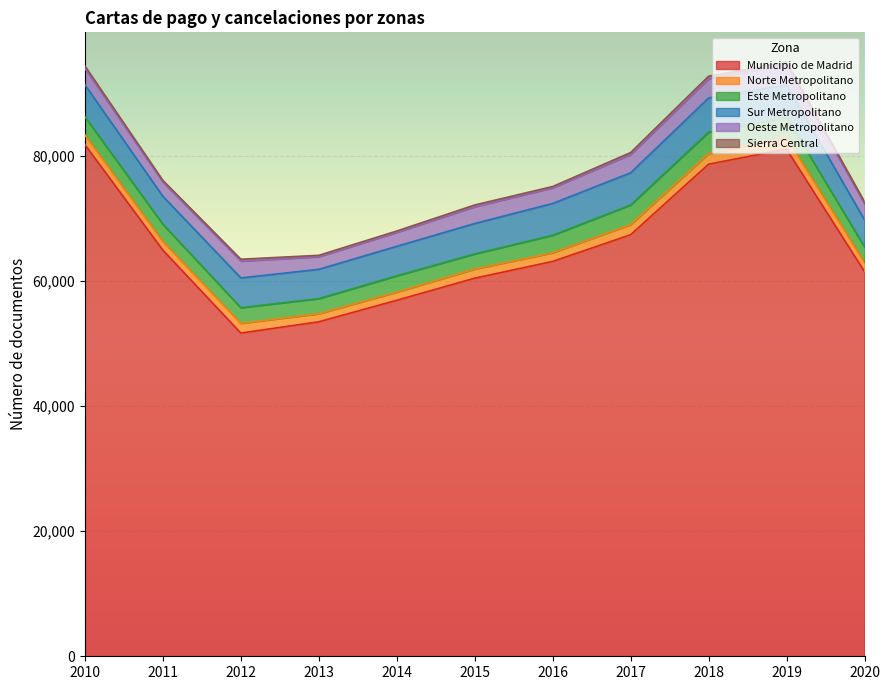

Where does the Sur Metropolitano series first go above 4867?

2010